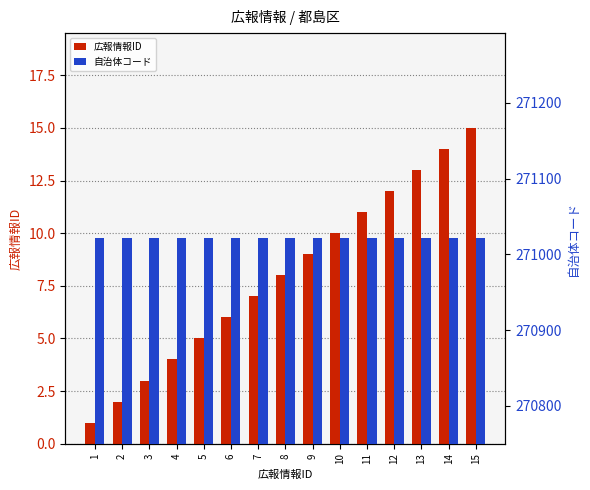

Which series has the widest spread of values?

広報情報ID